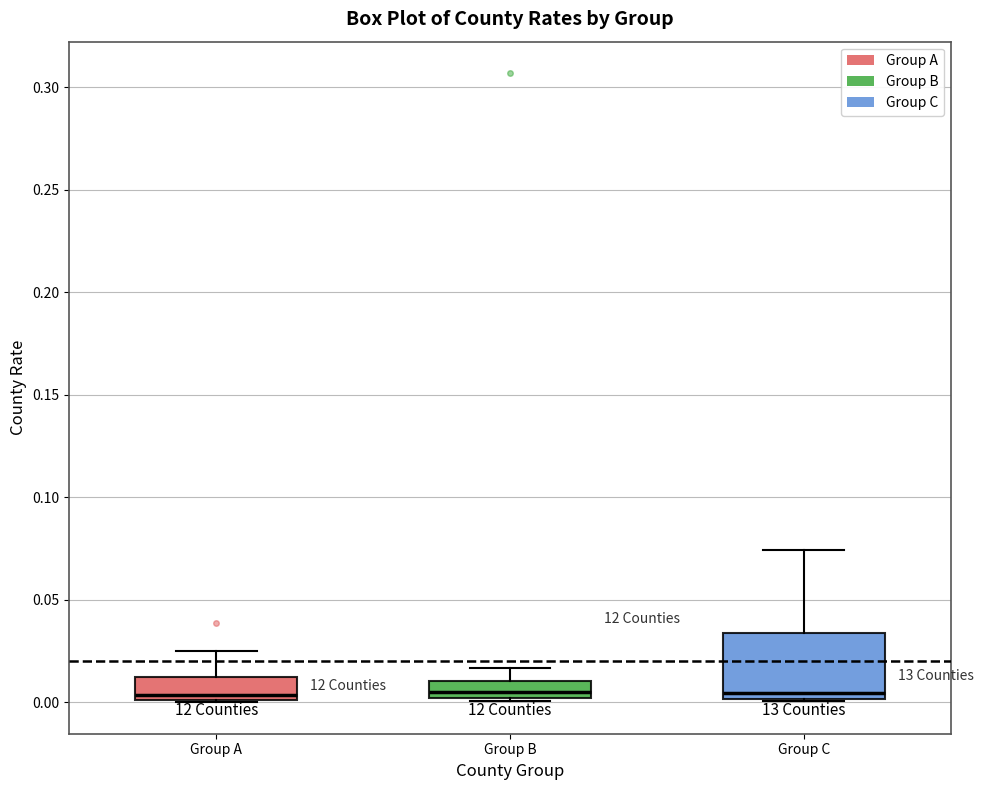

Reading left to right, read every box against the y-axis: the position of its median line, the range the box covers, and the ends of its whiskers. The values are not printed on the chart, so give them approximately, as read against the axis.

Group A: median 0.005, box 0.000 to 0.015, whiskers 0.000 to 0.025
Group B: median 0.005, box 0.000 to 0.010, whiskers 0.000 to 0.015
Group C: median 0.005, box 0.000 to 0.035, whiskers 0.000 to 0.075